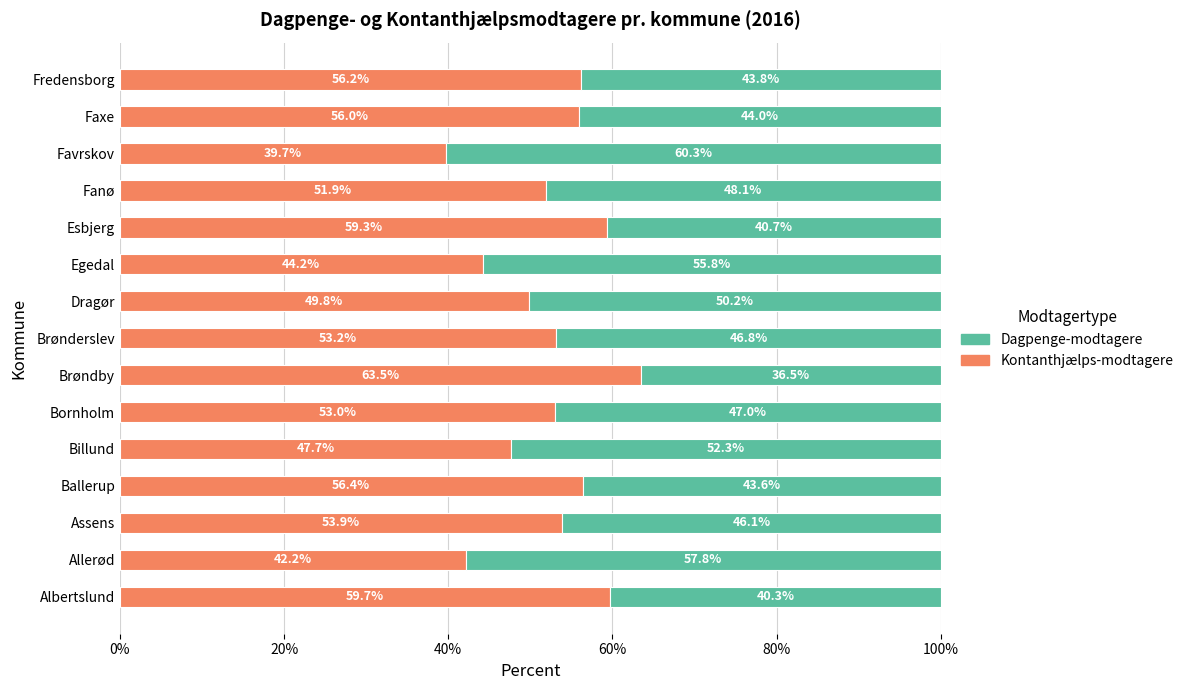

The value of Kontanthjælps-modtagere at Esbjerg is 59.3. True or false?

True